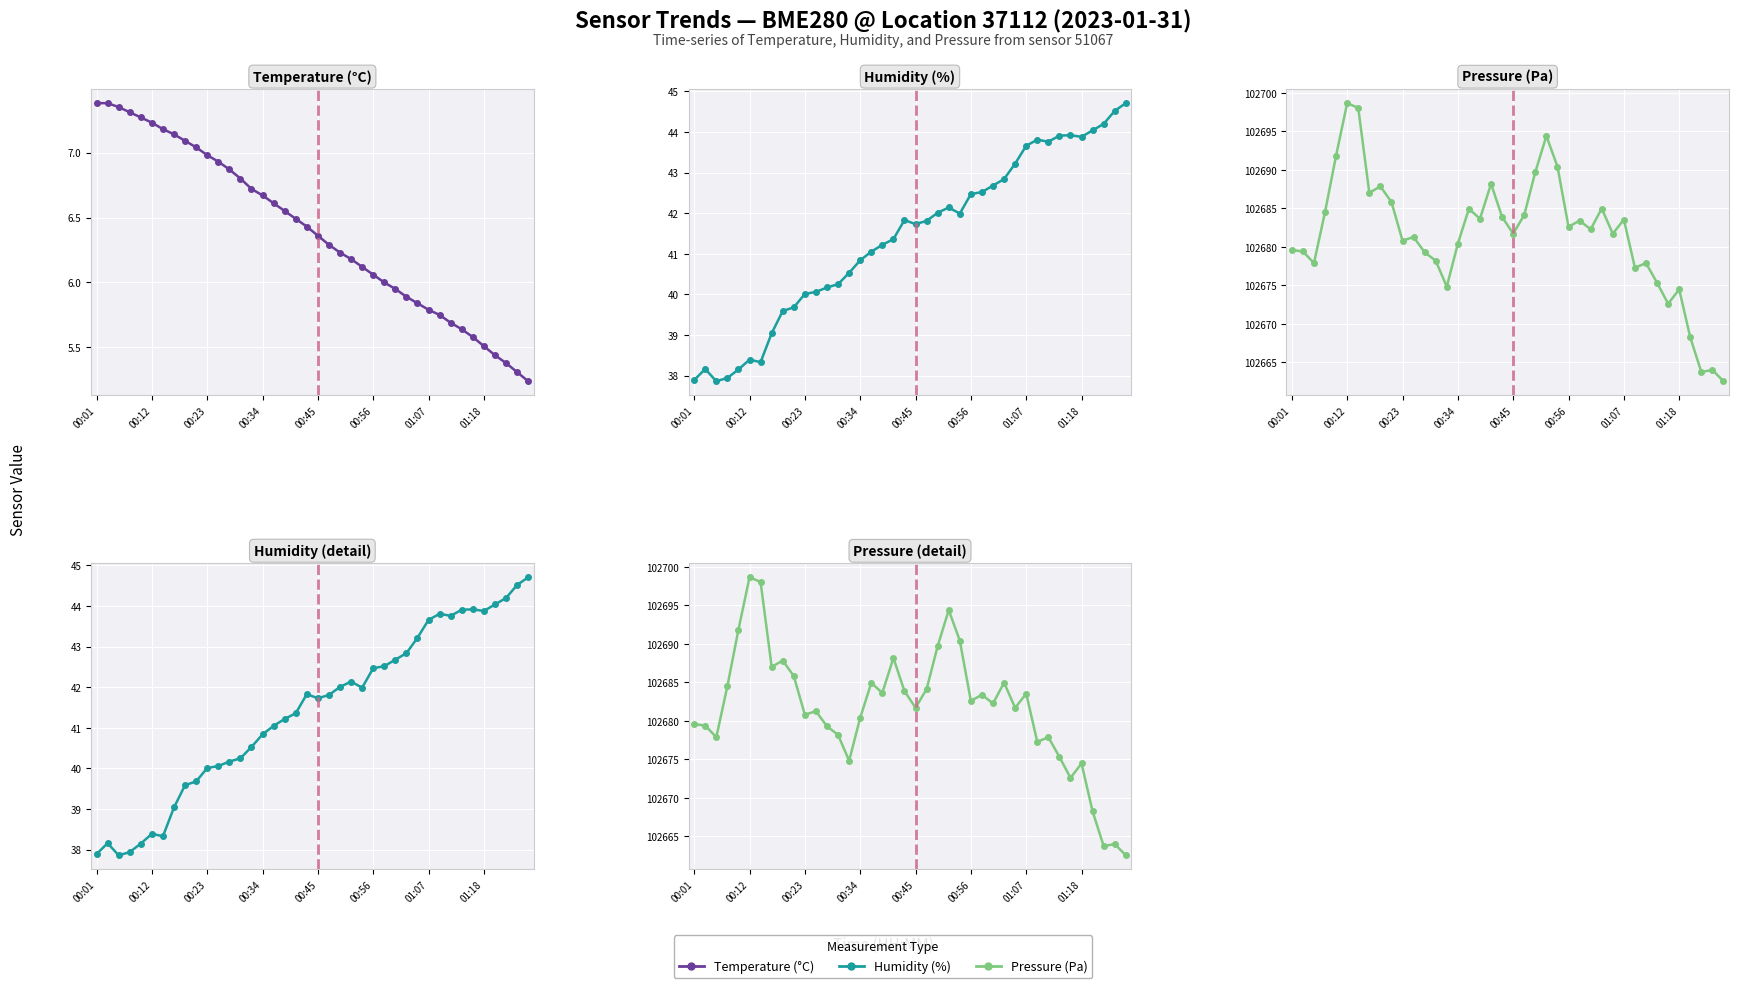

What position from the left is 22?

23